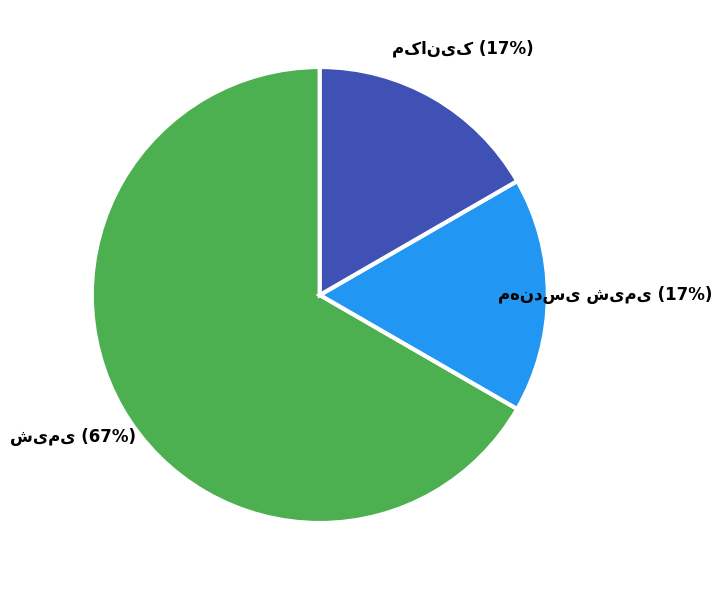

To the nearest percent, what is the average slice percentage?

33%